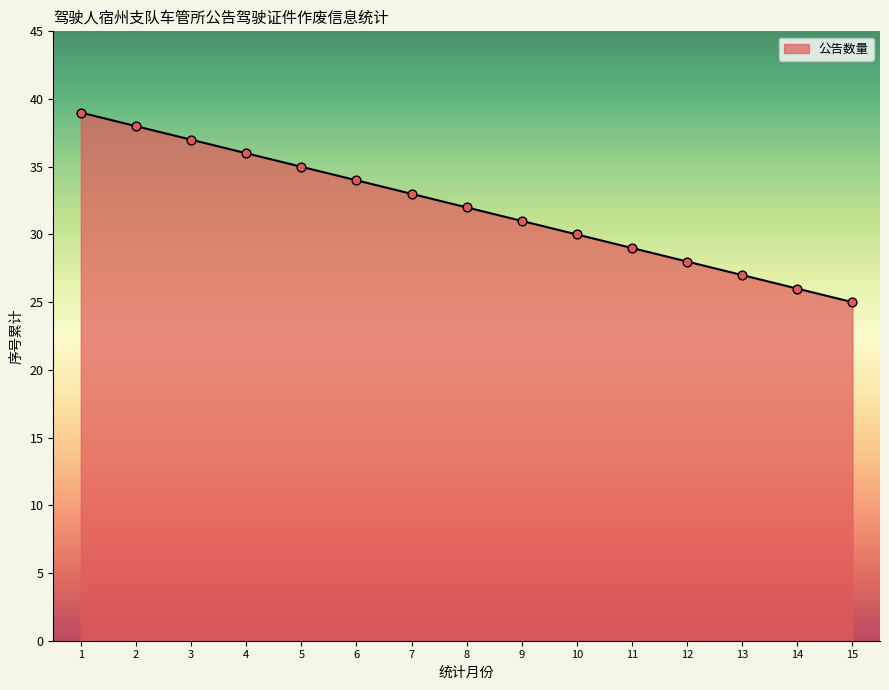

What is the change in value from 2 to 10?

-8